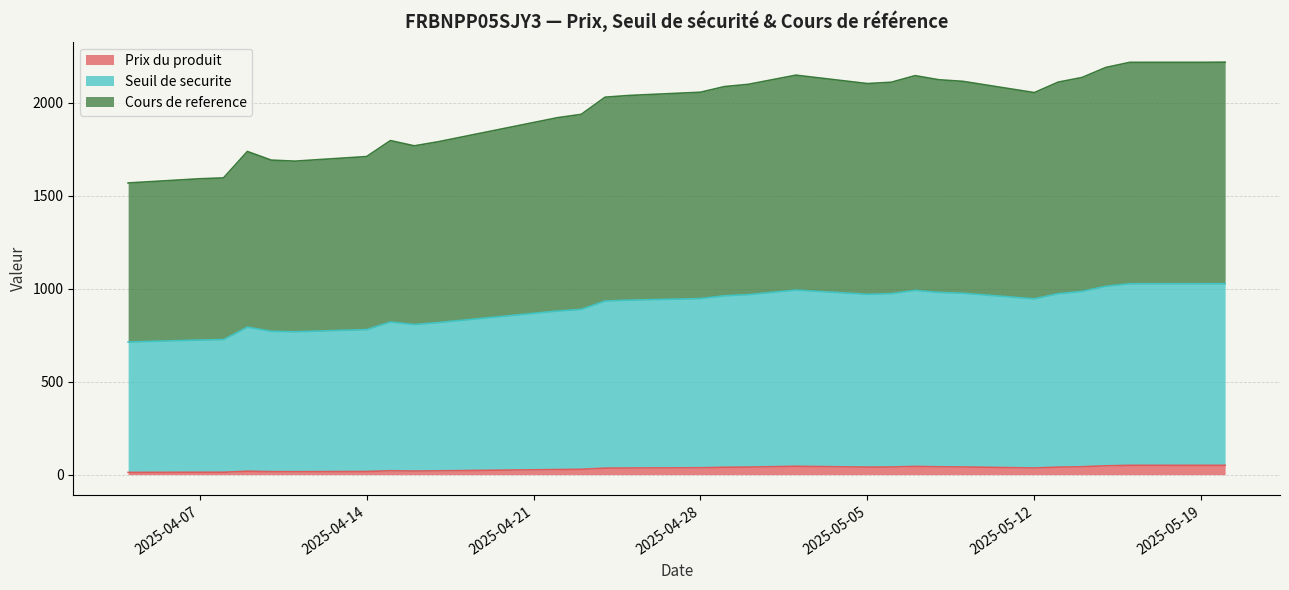

What are all the series names shown in the legend?

Prix du produit, Seuil de securite, Cours de reference